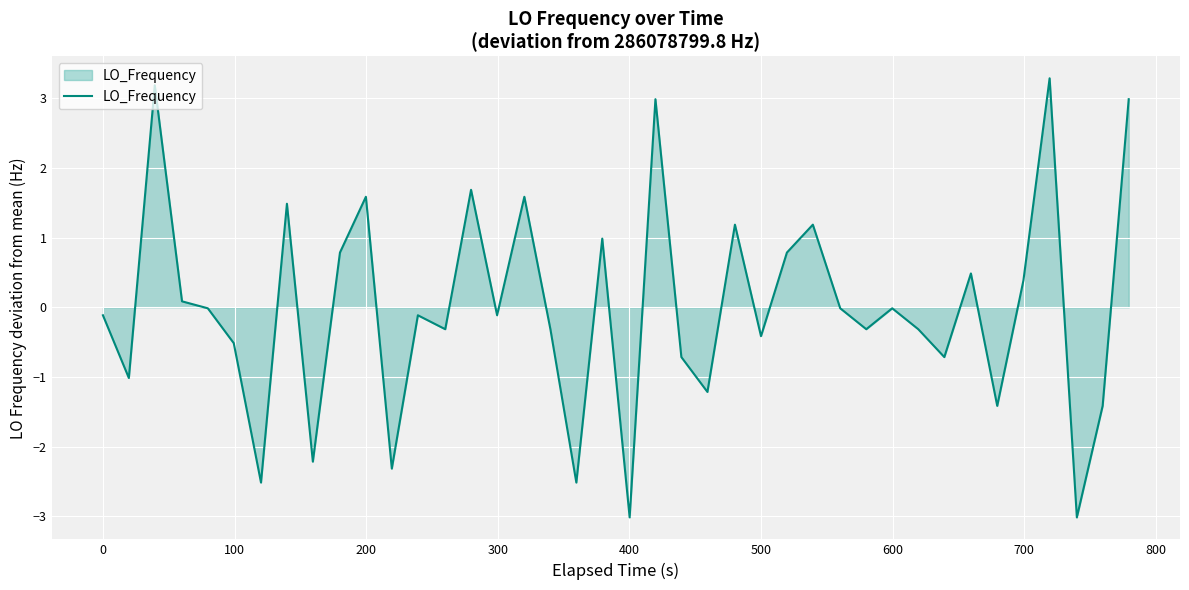

What is the greatest value displayed?

3.3